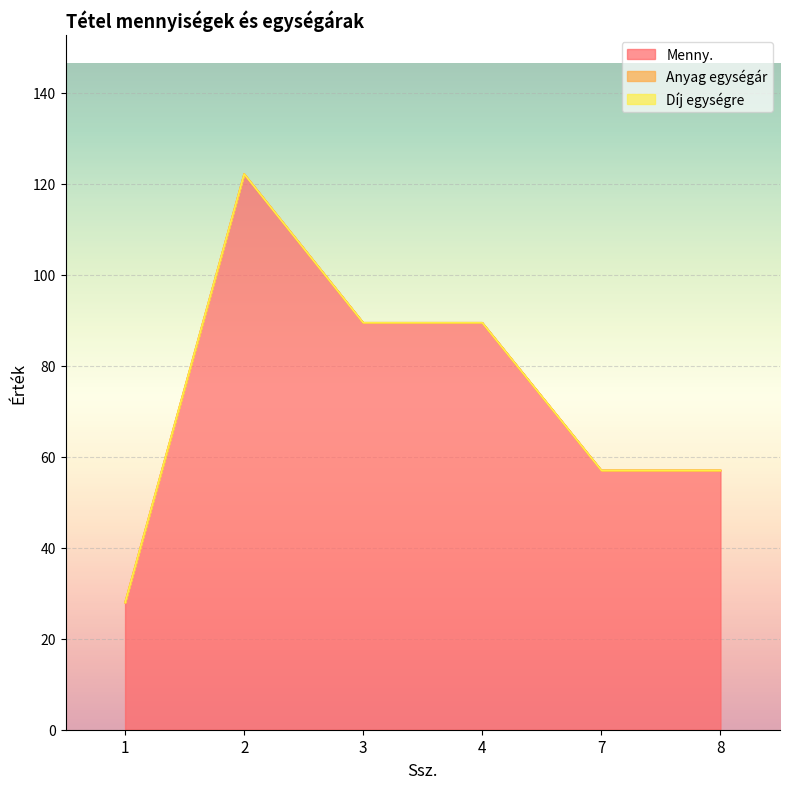

Between 1 and 7, which series saw the biggest shift?

Menny.